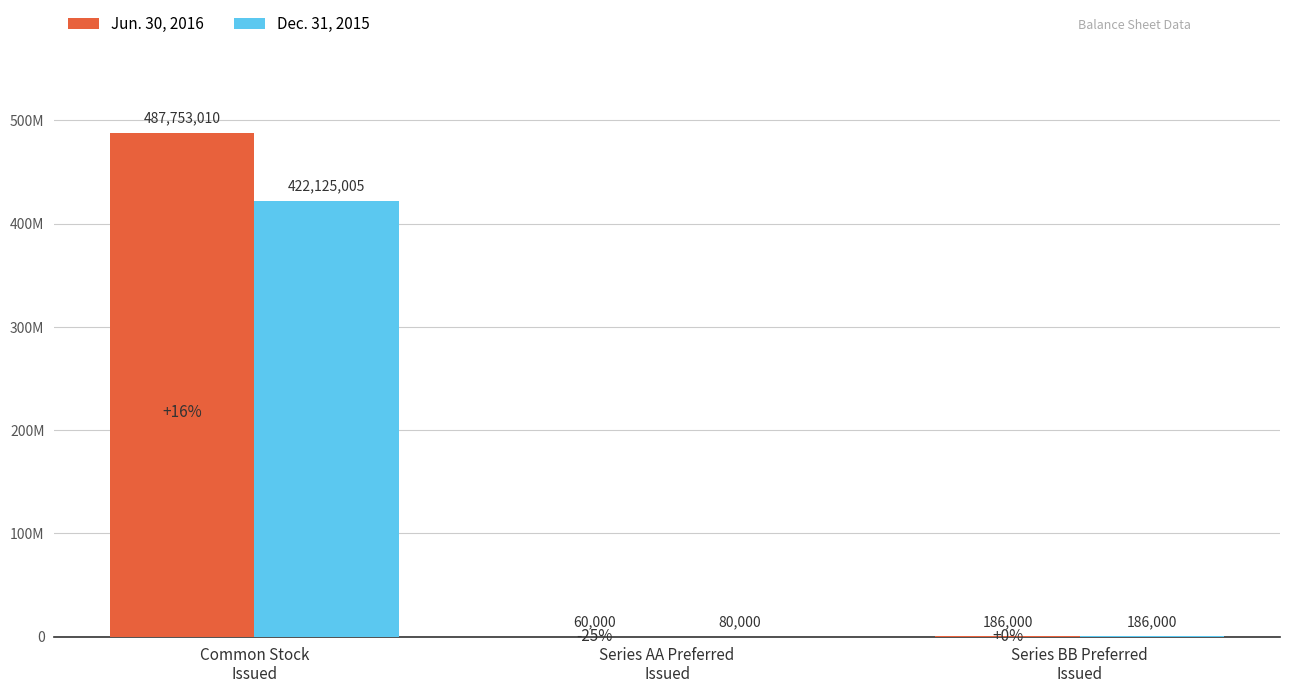

What is the spread (max minus min) of values at Common Stock
Issued?

65628005